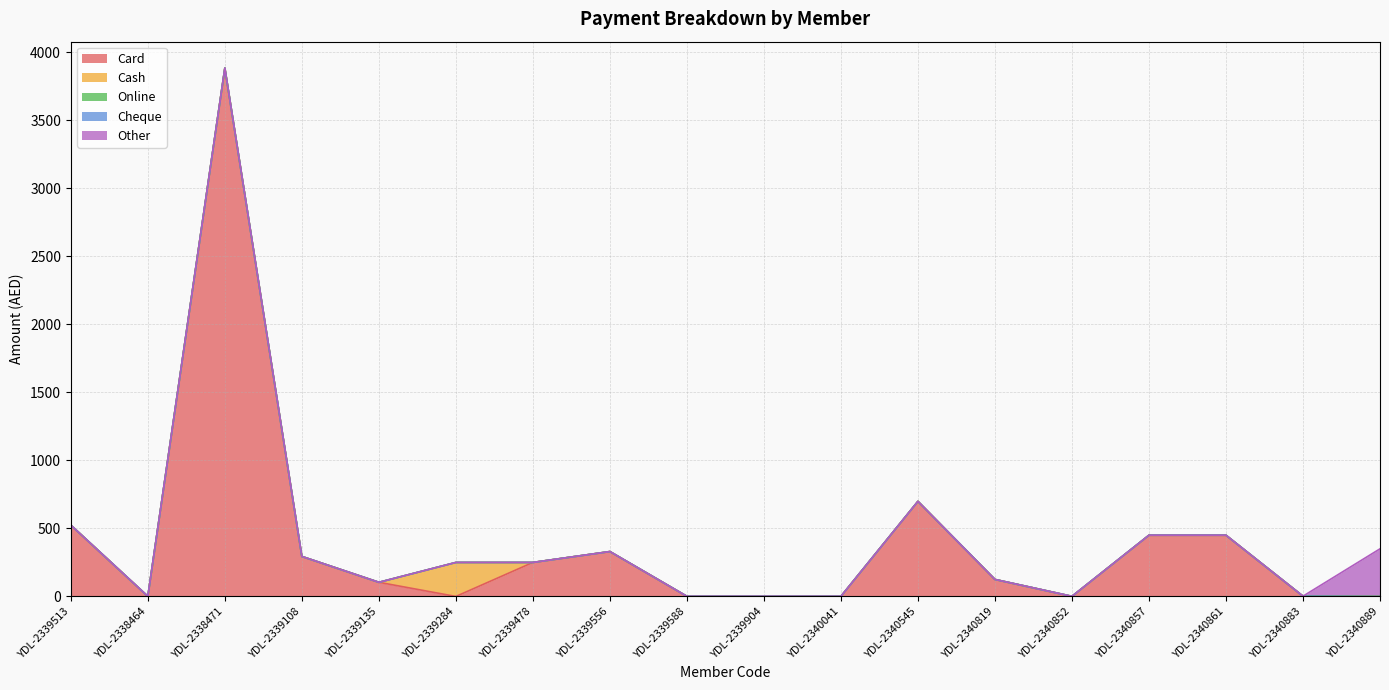

True or false: Online has a value of 0 at YDL-2339588.

True